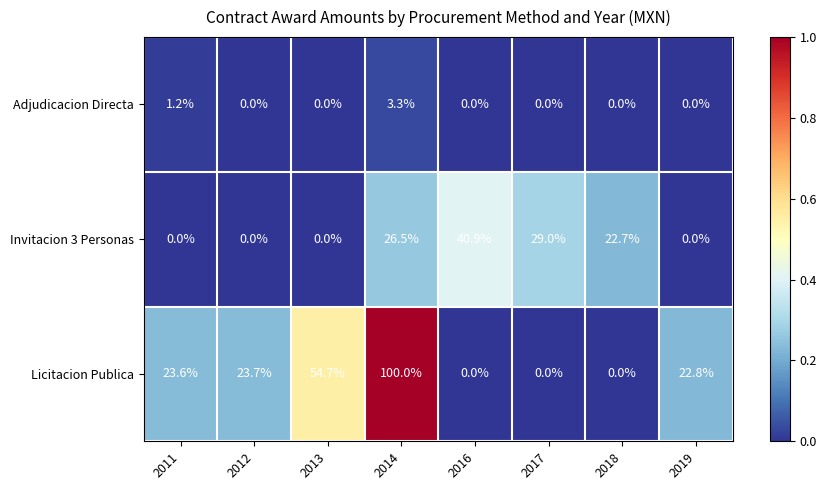

Reading left to right, transcribe all the data shown in this chart.

Adjudicacion Directa: 1.2	0.0	0.0	3.3	0.0	0.0	0.0	0.0
Invitacion 3 Personas: 0.0	0.0	0.0	26.5	40.9	29.0	22.7	0.0
Licitacion Publica: 23.6	23.7	54.7	100.0	0.0	0.0	0.0	22.8